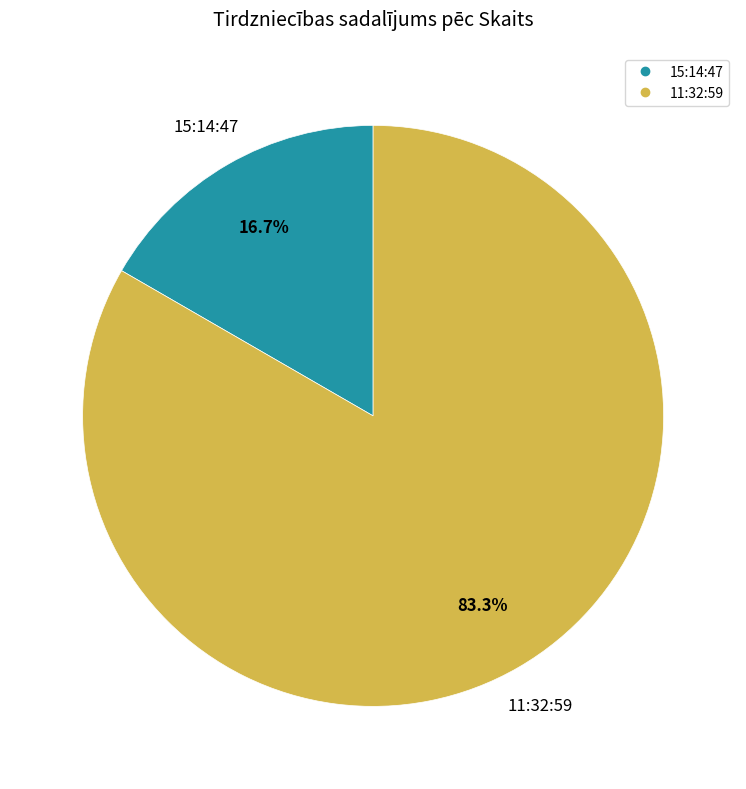

Is 11:32:59 the majority of the pie?

Yes